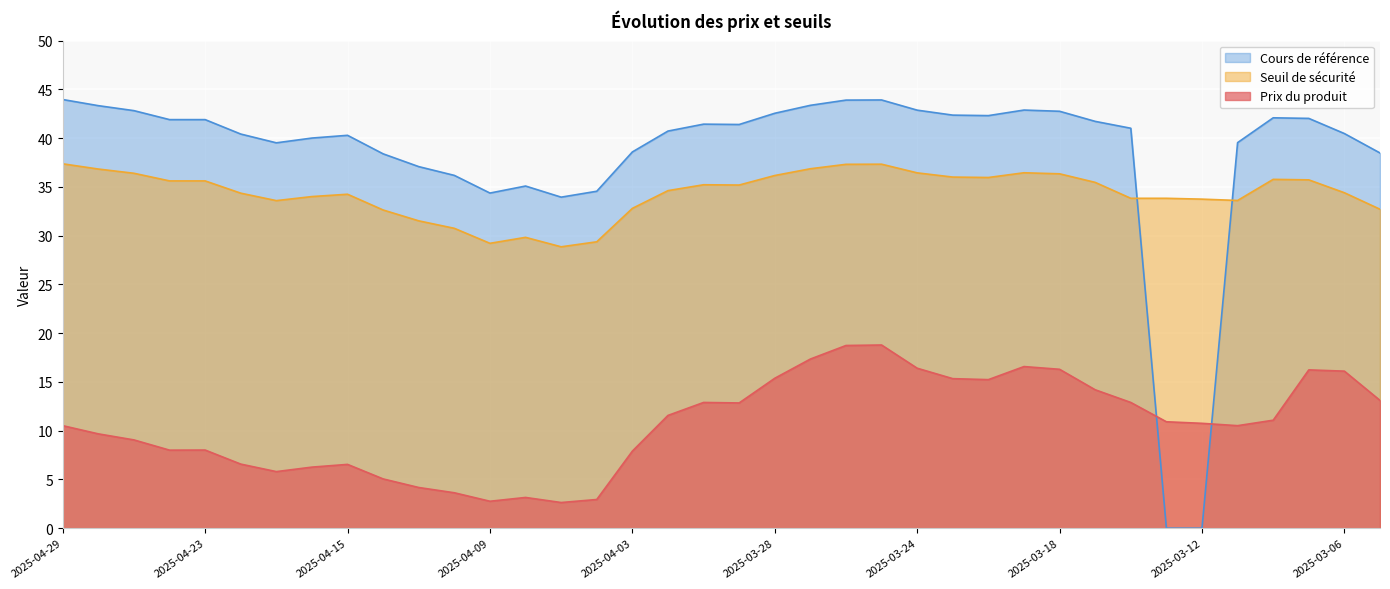

How many distinct data groups are displayed?

3